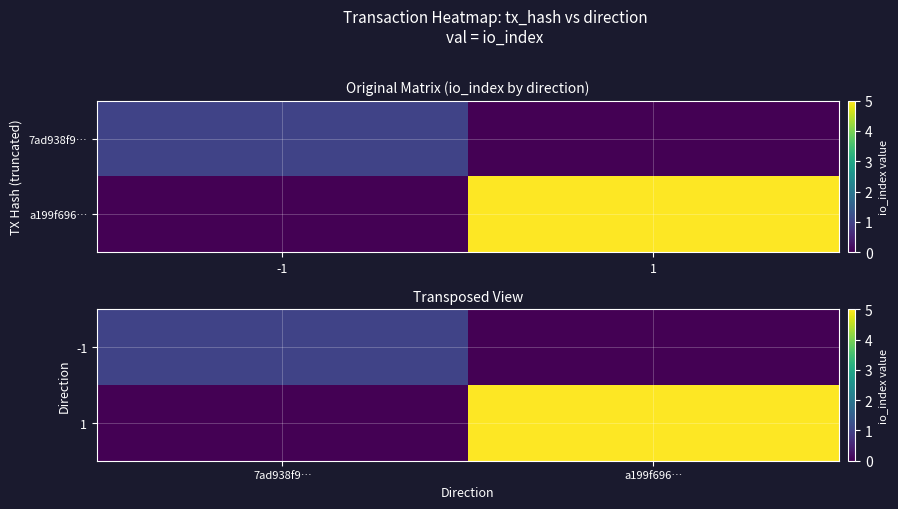

What is the maximum value for 1?

5